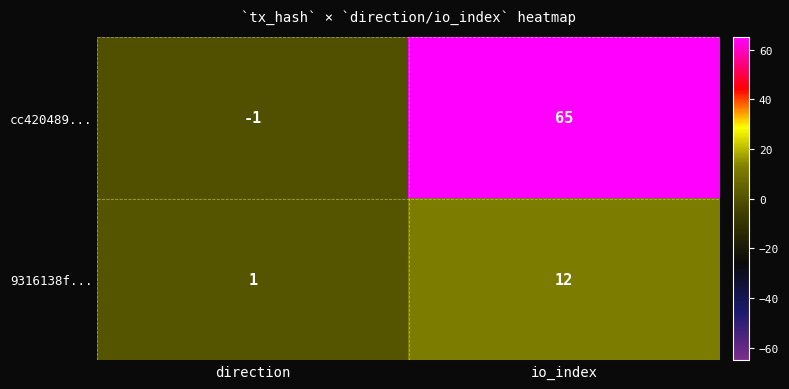

Which category has the lowest value across all series?

direction